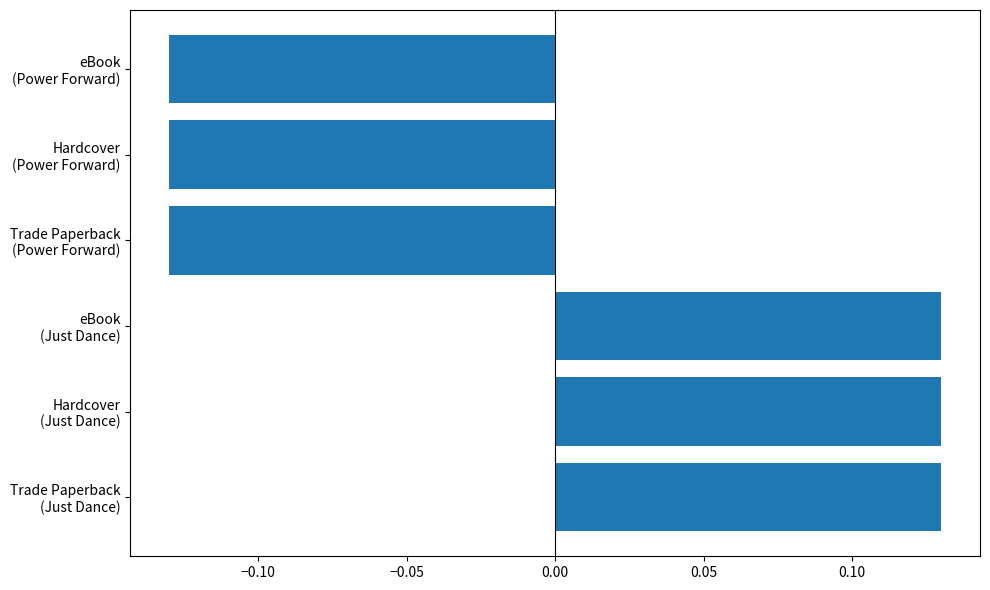

What is the difference between the maximum and minimum values?

0.3